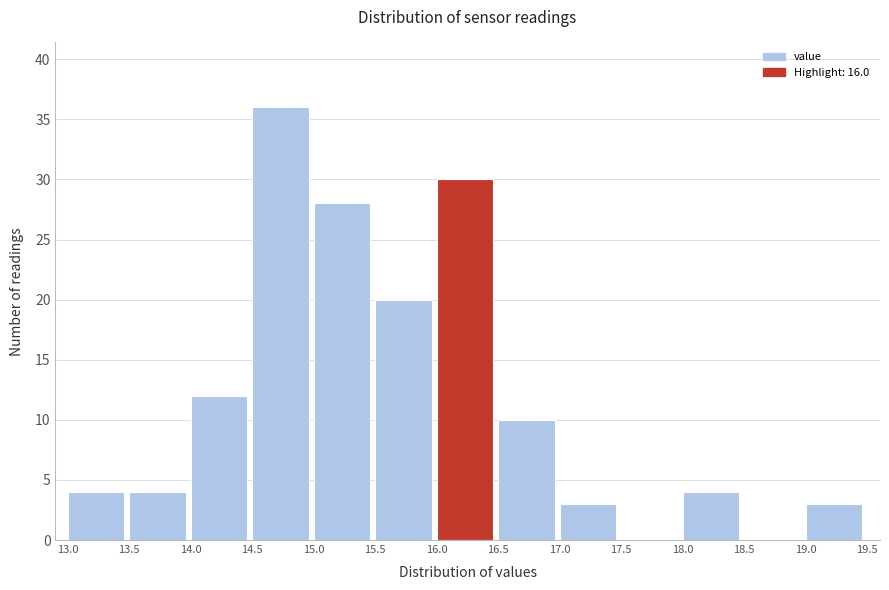

Which range on the x-axis has the tallest bar?

14.5 to 15.0